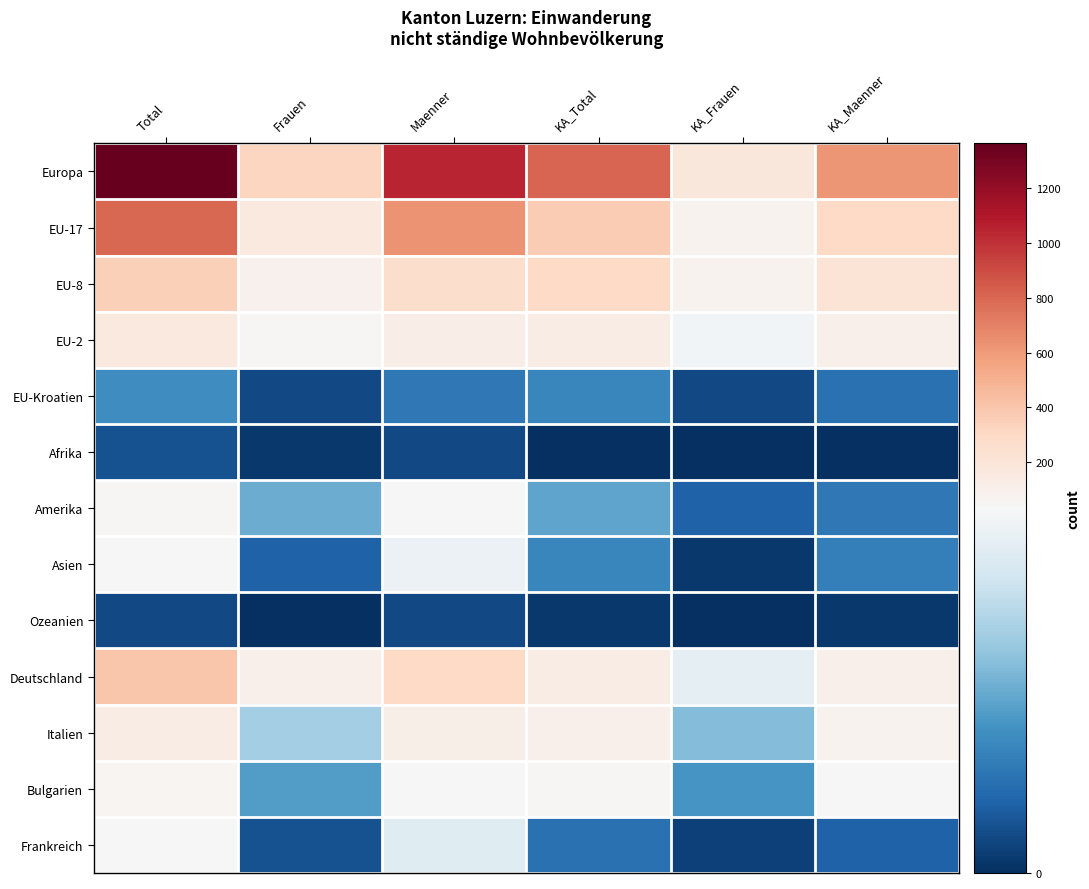

What is the total value across all series at KA_Total?

1925